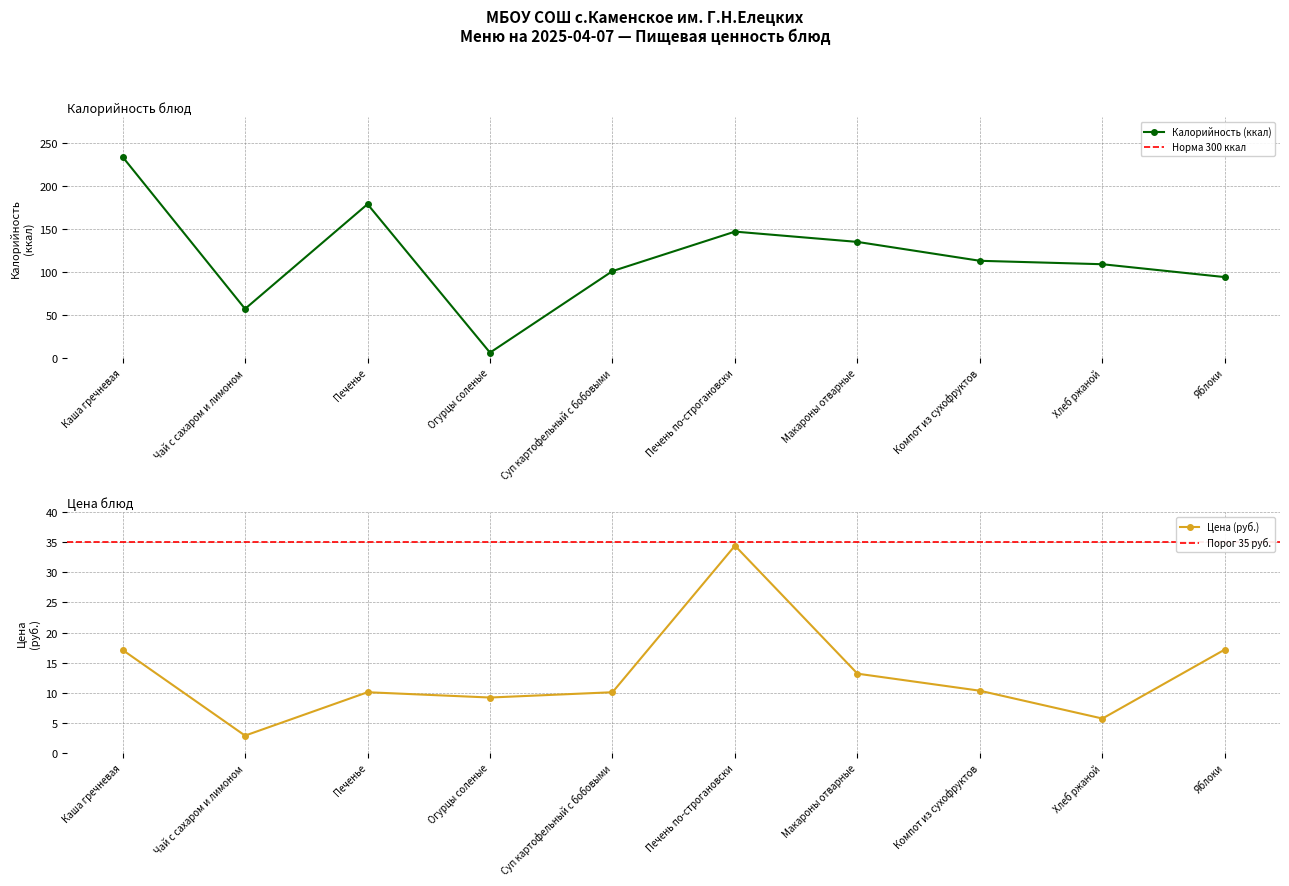

True or false: Калорийность has a value of 105.9 at Печенье.

False